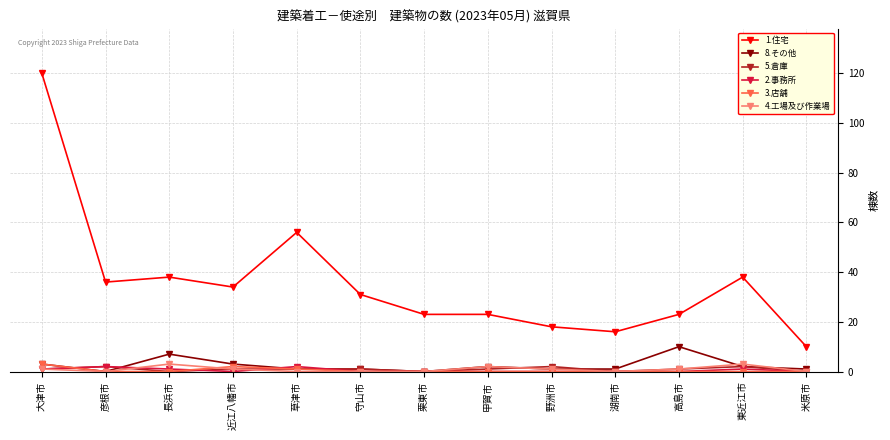

What is the difference between the second highest and minimum values in the 2.事務所 series?

2